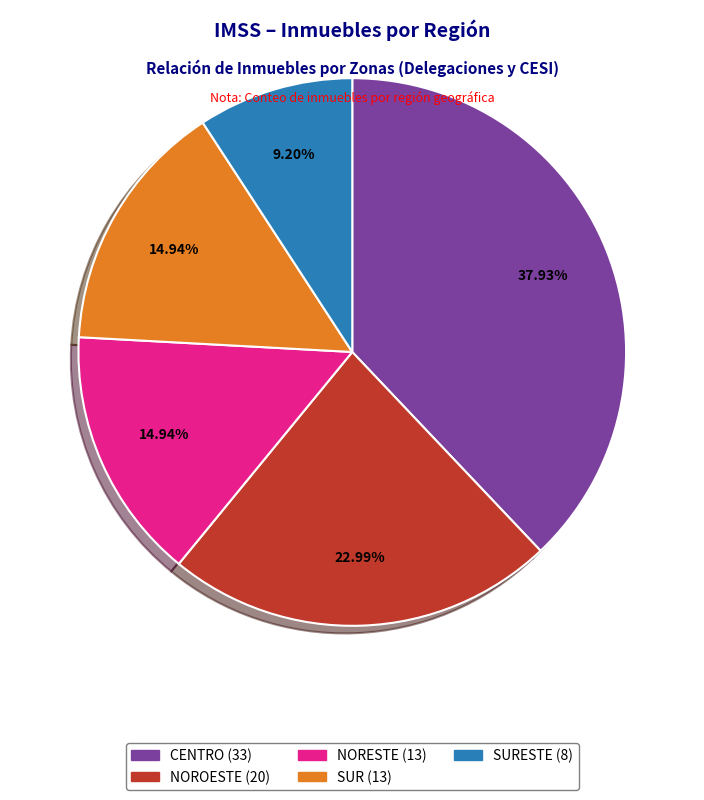

Does any single category account for the majority?

No